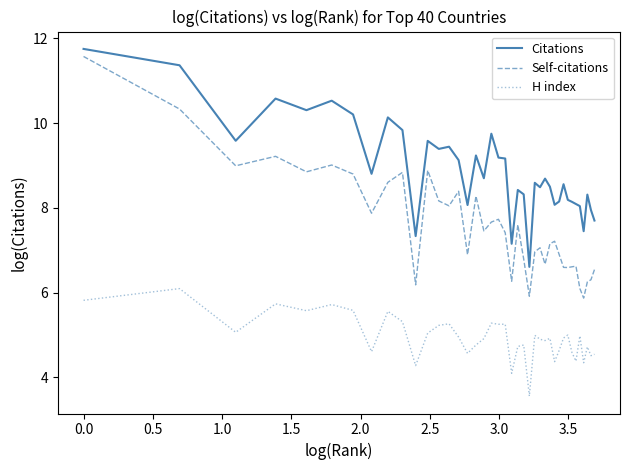

True or false: Citations has more than 0 interior local peaks.

True